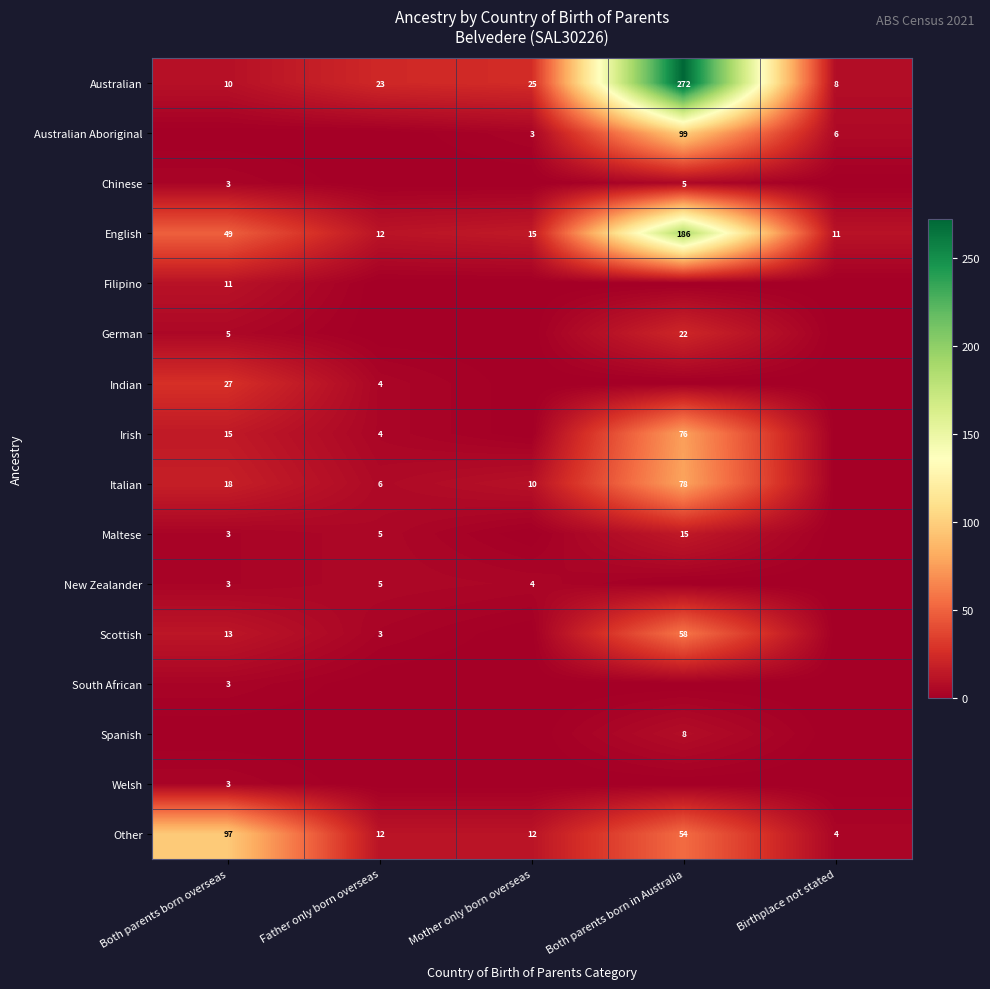

At how many categories does at least one series exceed 129?

1